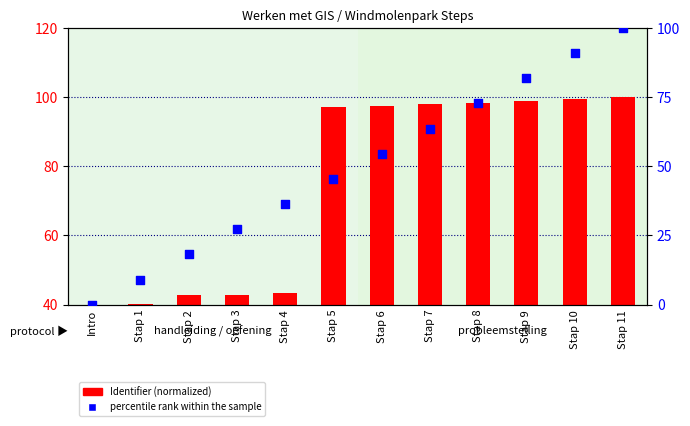

Which series has the largest total across all categories?

Identifier (normalized)